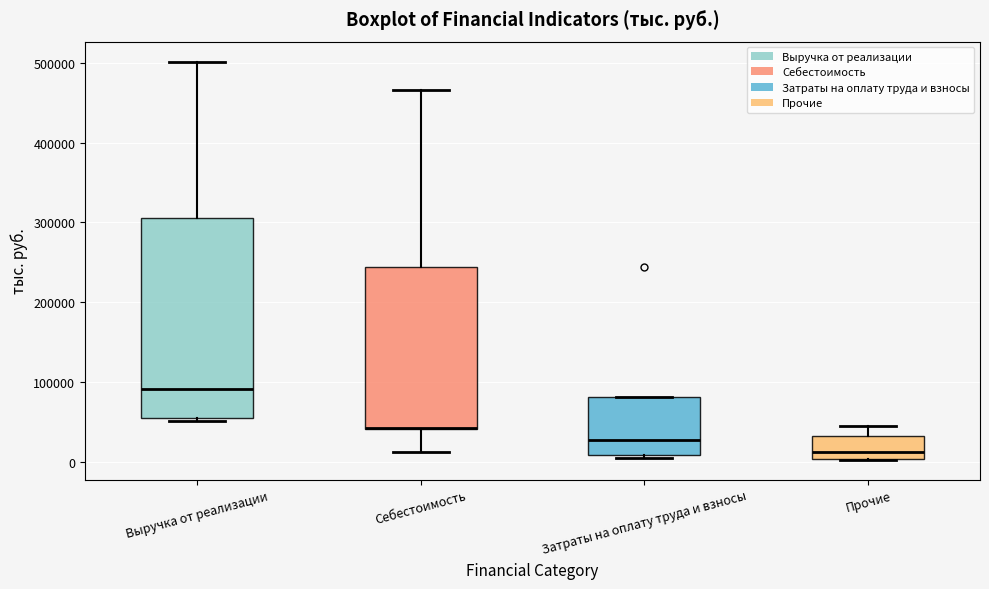

Reading left to right, transcribe this box plot: for each box, give where its median line is, the range the box spans, and where its two whiskers end, as read against the y-axis. The values are not printed on the chart, so give them approximately, as read against the axis.

Выручка от реализации: median 90000, box 50000 to 310000, whiskers 50000 (just below the box's lower edge) to 500000
Себестоимость: median 40000 (drawn on the box's lower edge), box 40000 to 240000, whiskers 10000 to 470000
Затраты на оплату труда и взносы: median 30000, box 10000 to 80000, whiskers 0 to 80000
Прочие: median 10000, box 0 to 30000, whiskers 0 to 40000